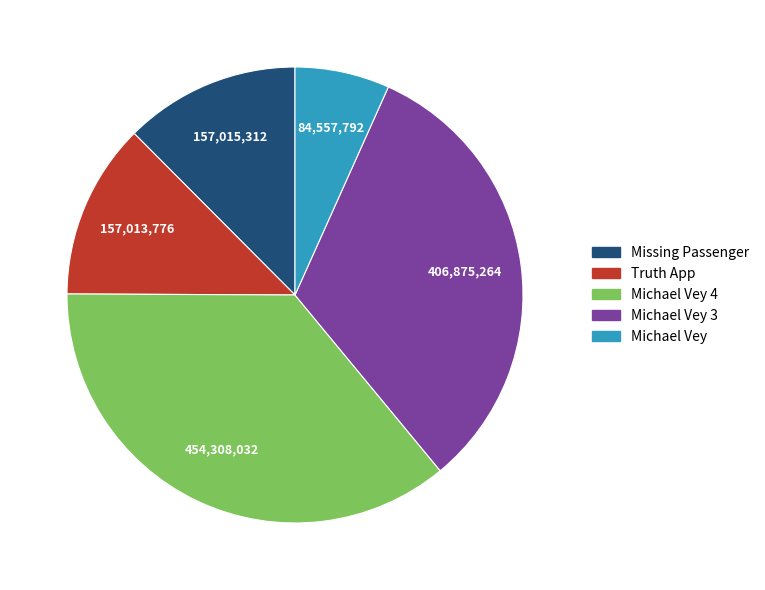

What is the ratio of the value at Michael Vey to the value at Michael Vey 3?

0.2